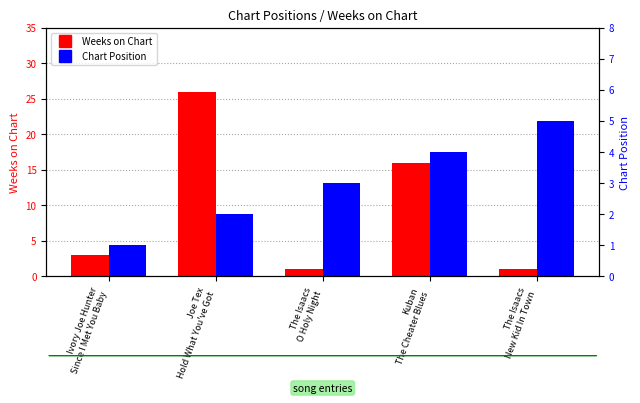

How many data points does each series have?

5